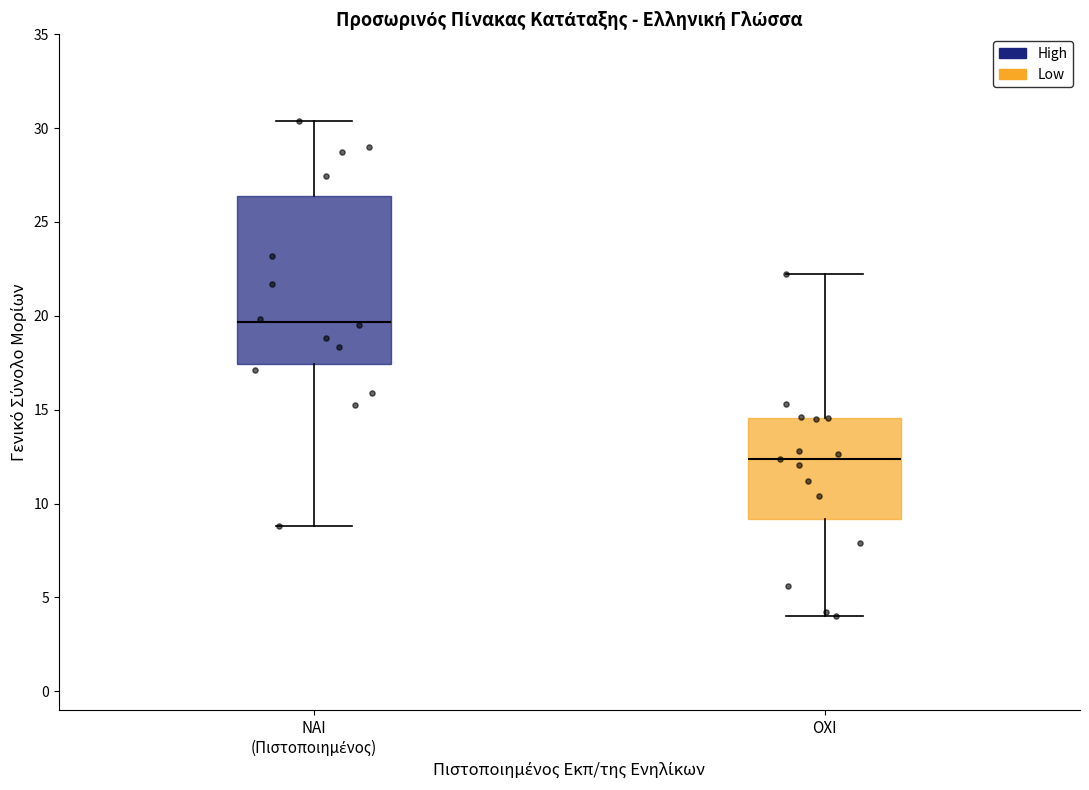

Which box has the lowest median line?

ΟΧΙ